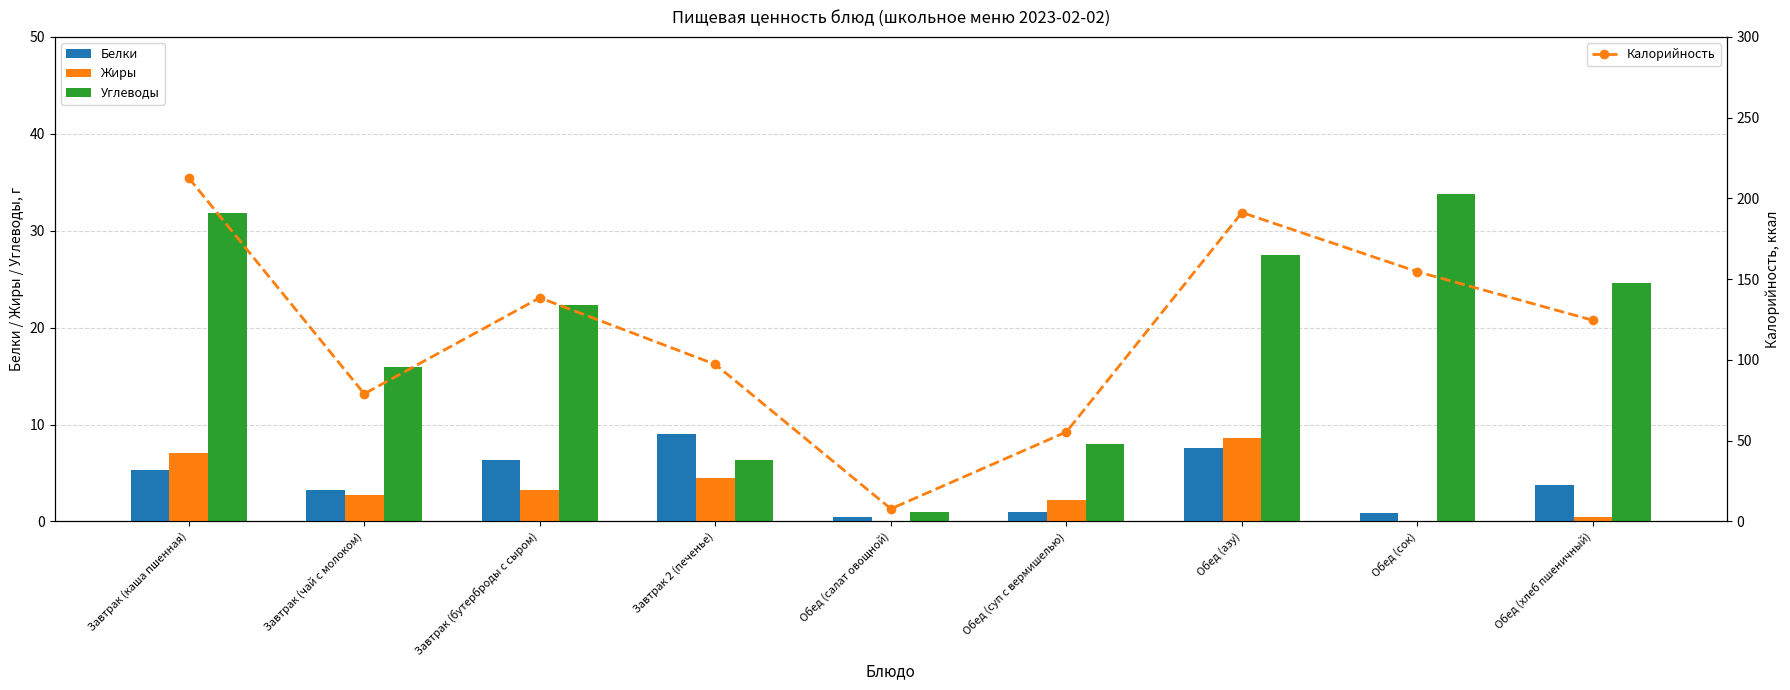

How many distinct data groups are displayed?

4